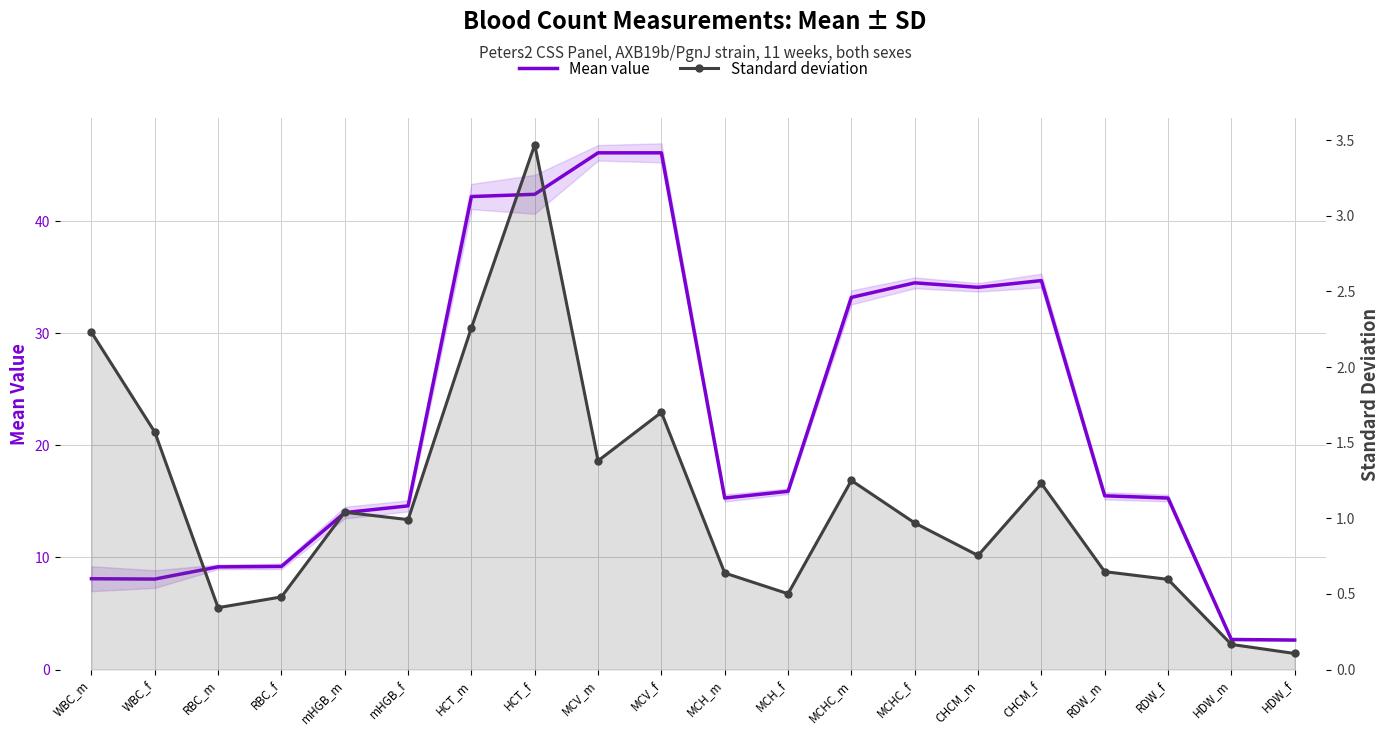

What is the total value across all series at RDW_f?

15.9